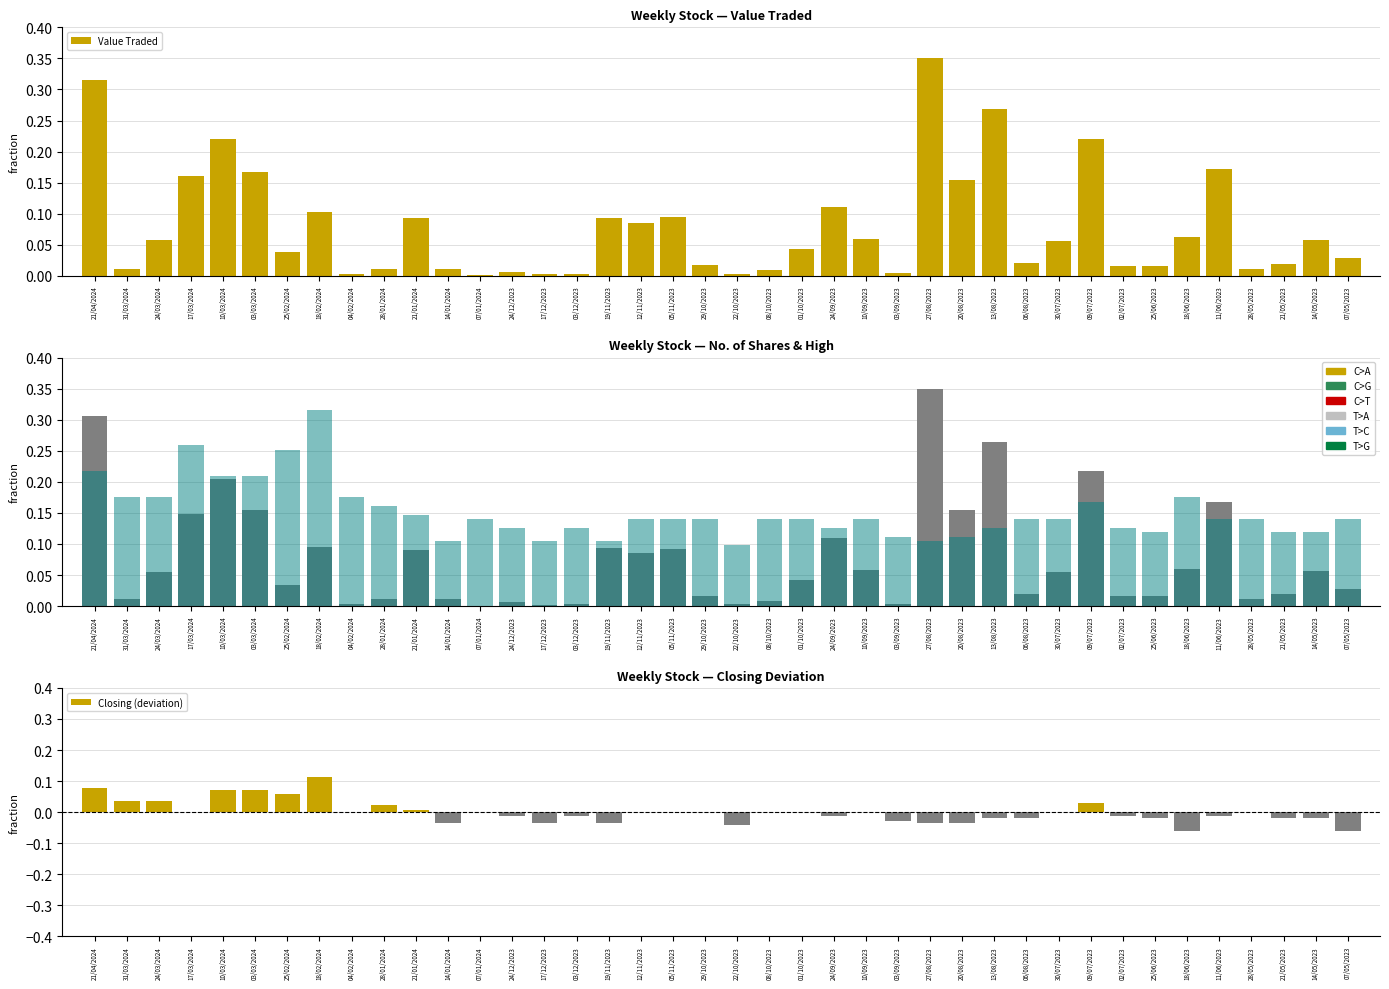

What position from the right is 10/03/2024?

36